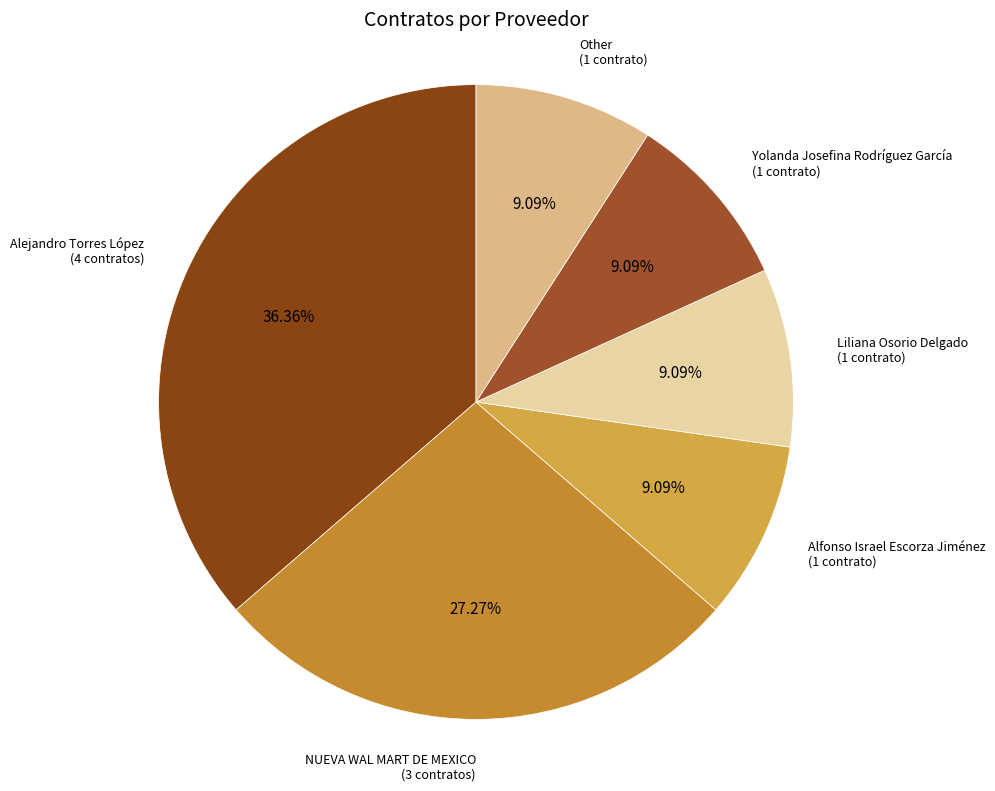

Count the number of slices in the pie.

6